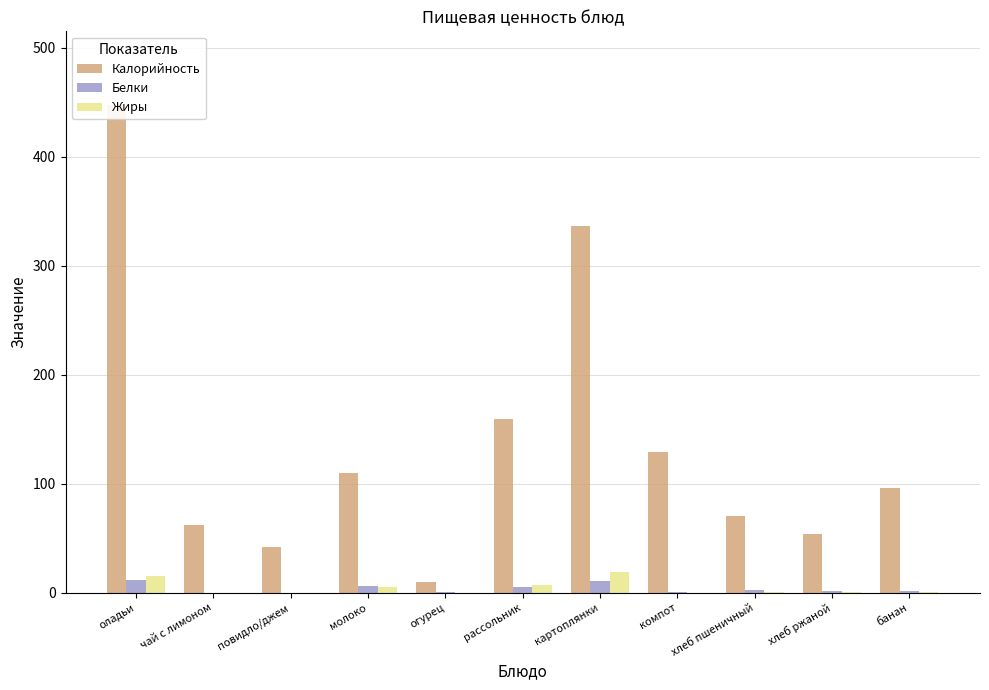

How many data points in Жиры are above 0?

9